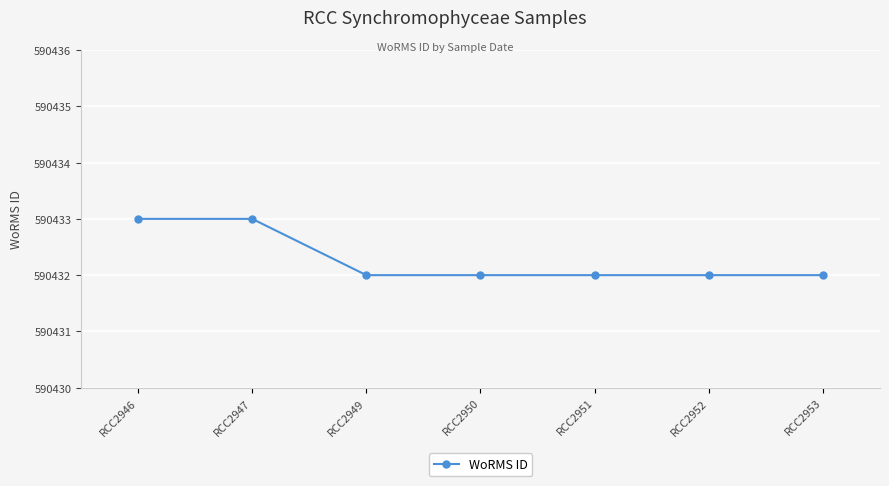

What is the value of the 6th point from the left?

590432